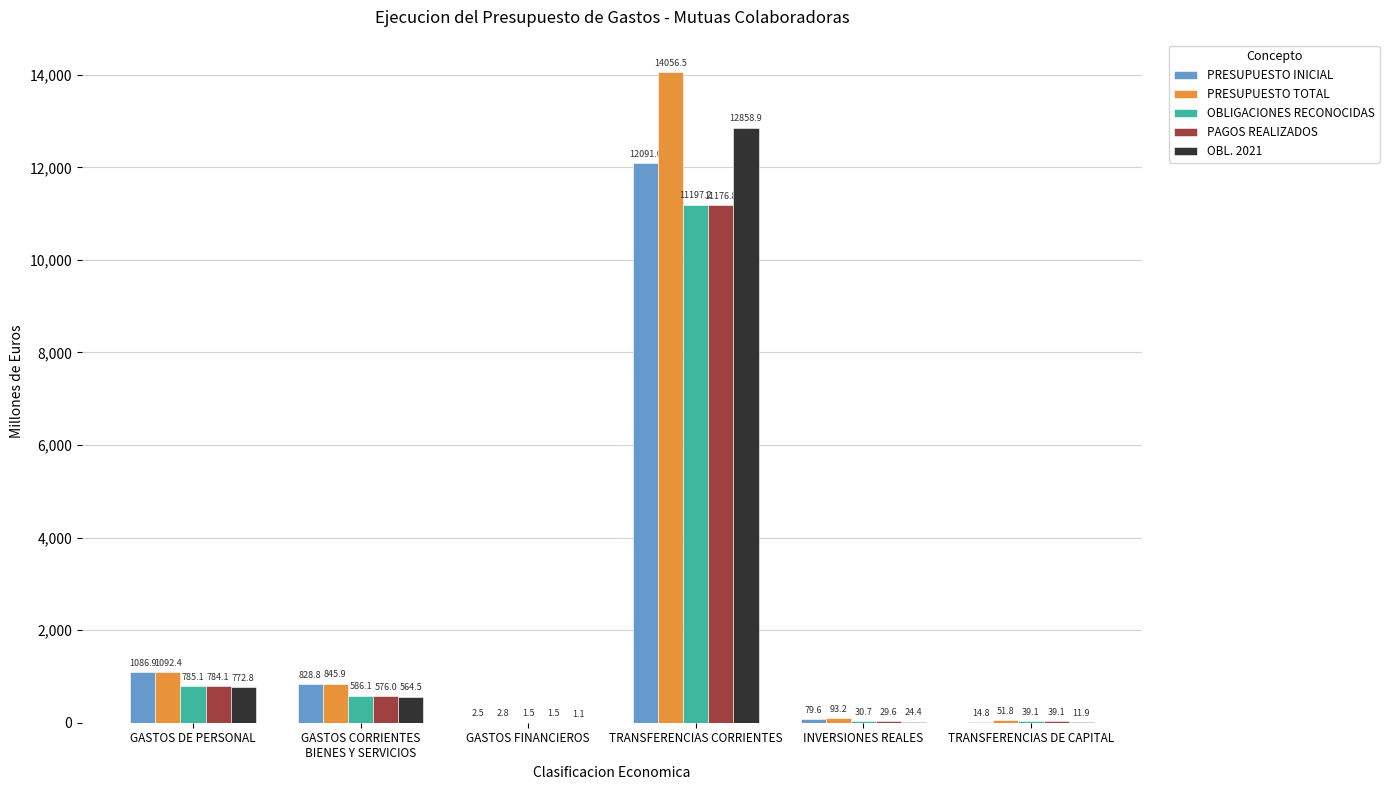

What is the sum of the PRESUPUESTO INICIAL values at TRANSFERENCIAS DE CAPITAL and INVERSIONES REALES?

94.4